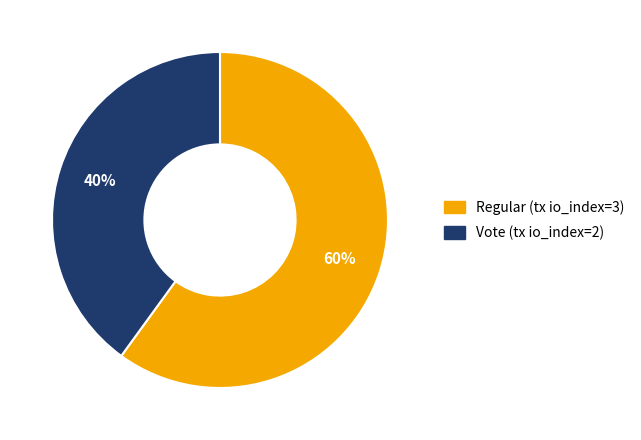

Which category has the smallest portion of the pie?

Vote (tx io_index=2)